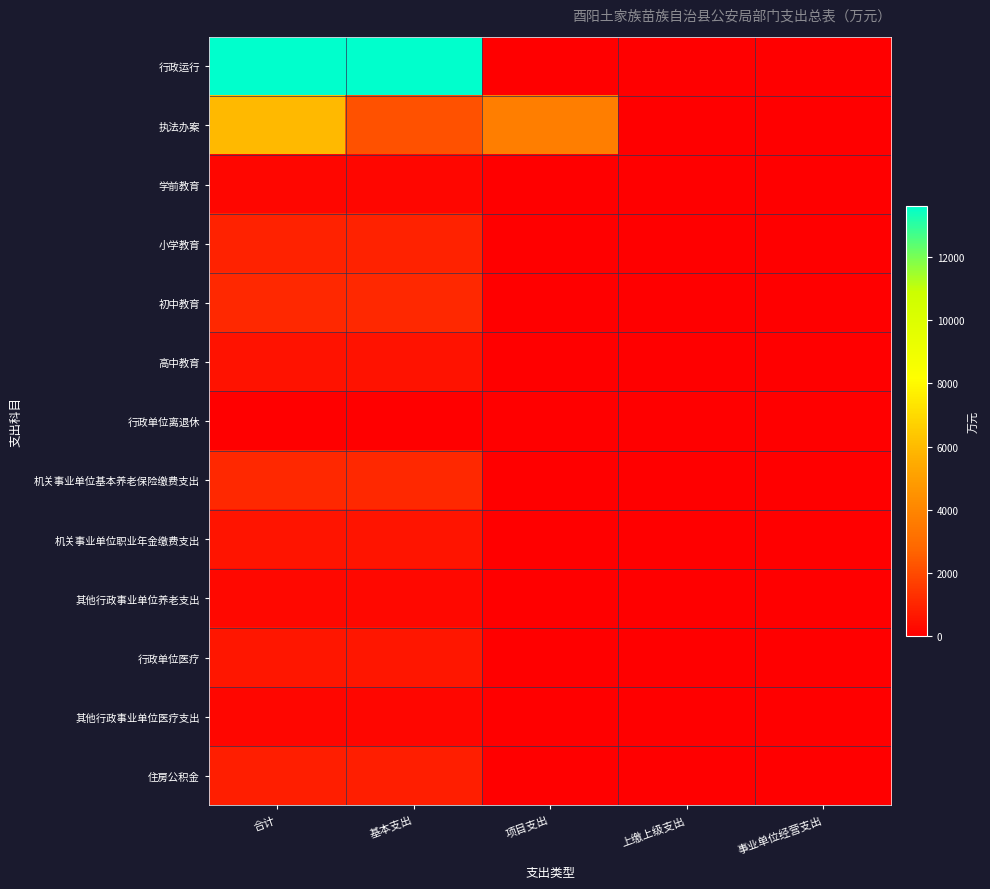

Which series has the widest spread of values?

行政运行